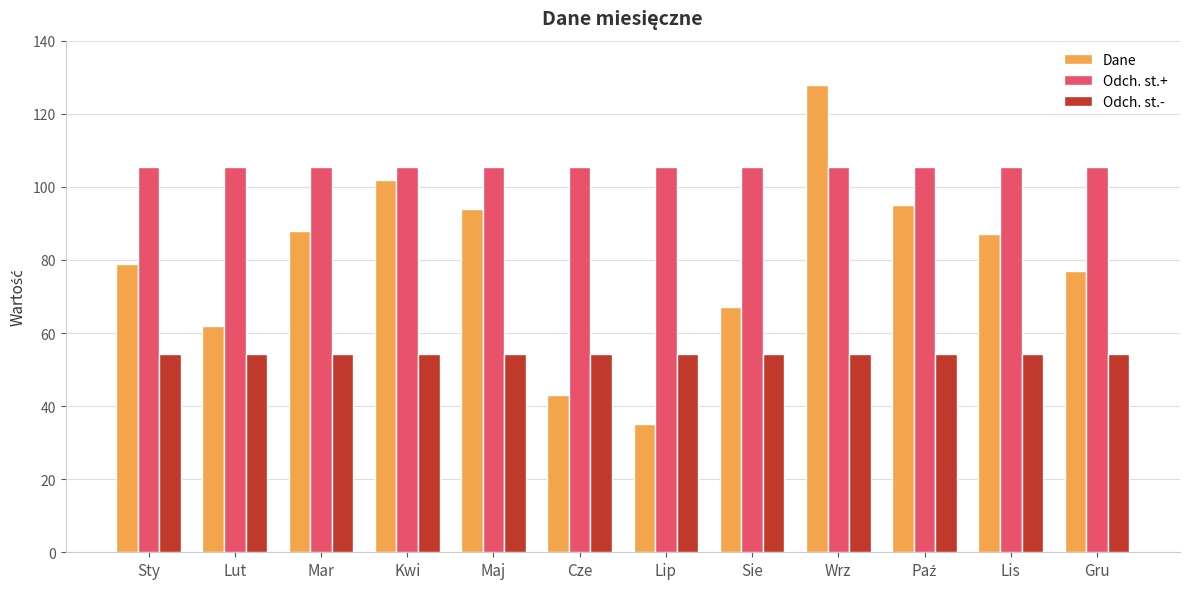

Count the number of categories in the chart.

12